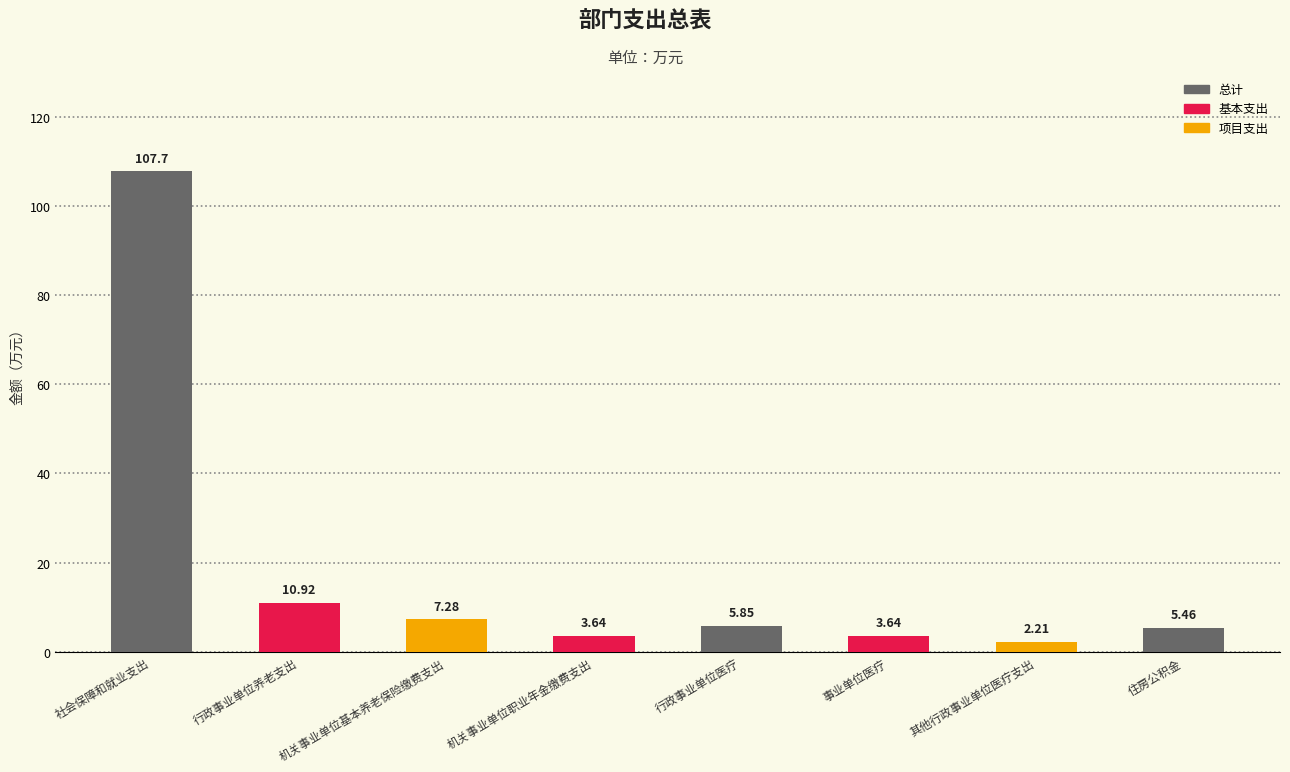

What is the maximum value shown in the chart?

107.7